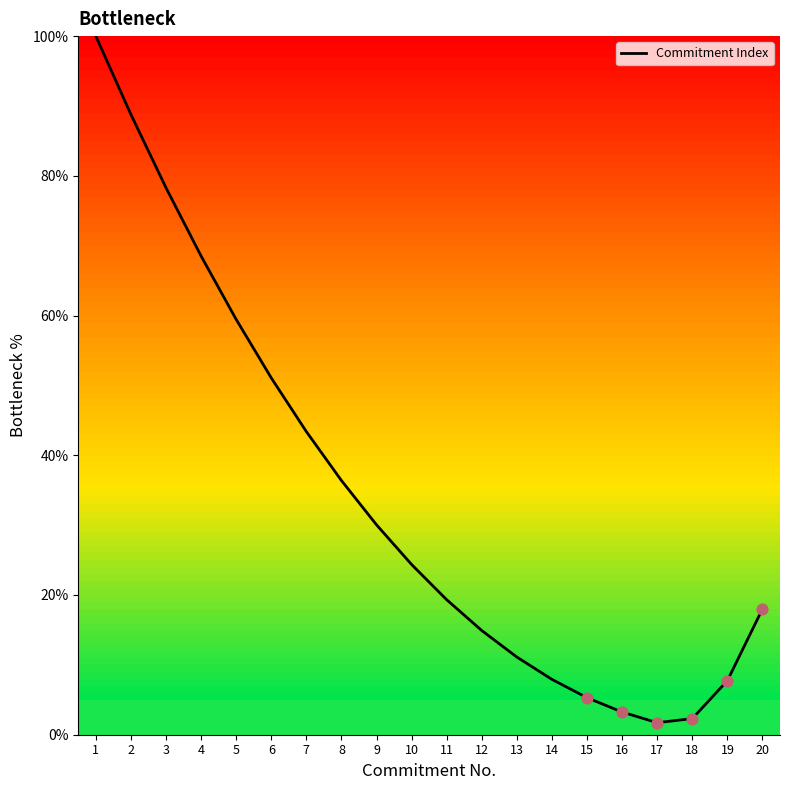

What is the change in value from 2 to 16?

-85.5